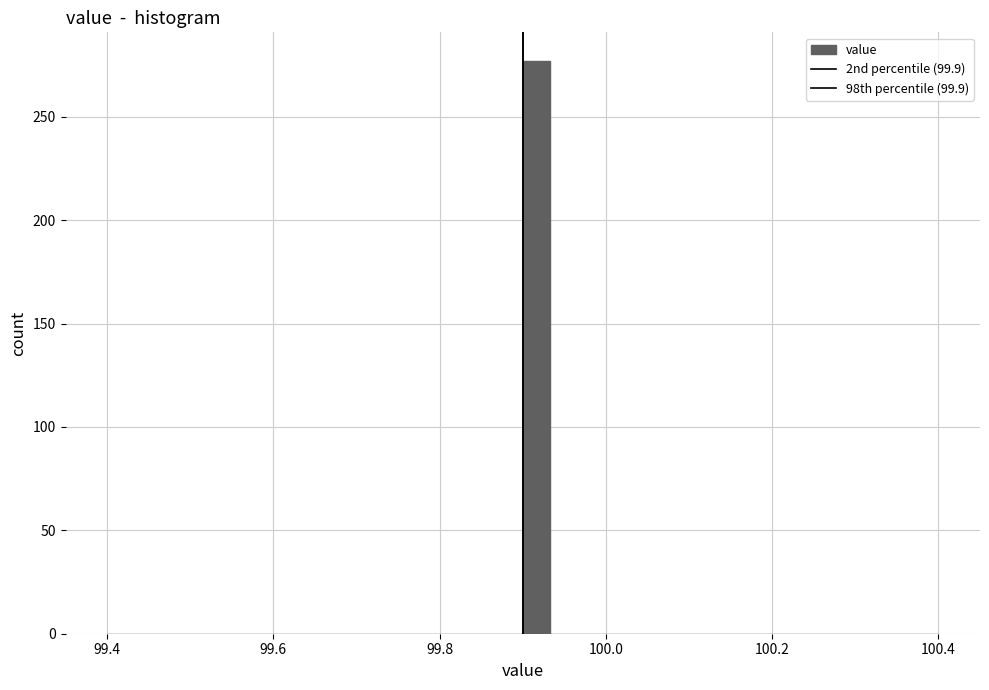

Read against the x-axis, roughly where is the centre of the tallest bar?

99.92